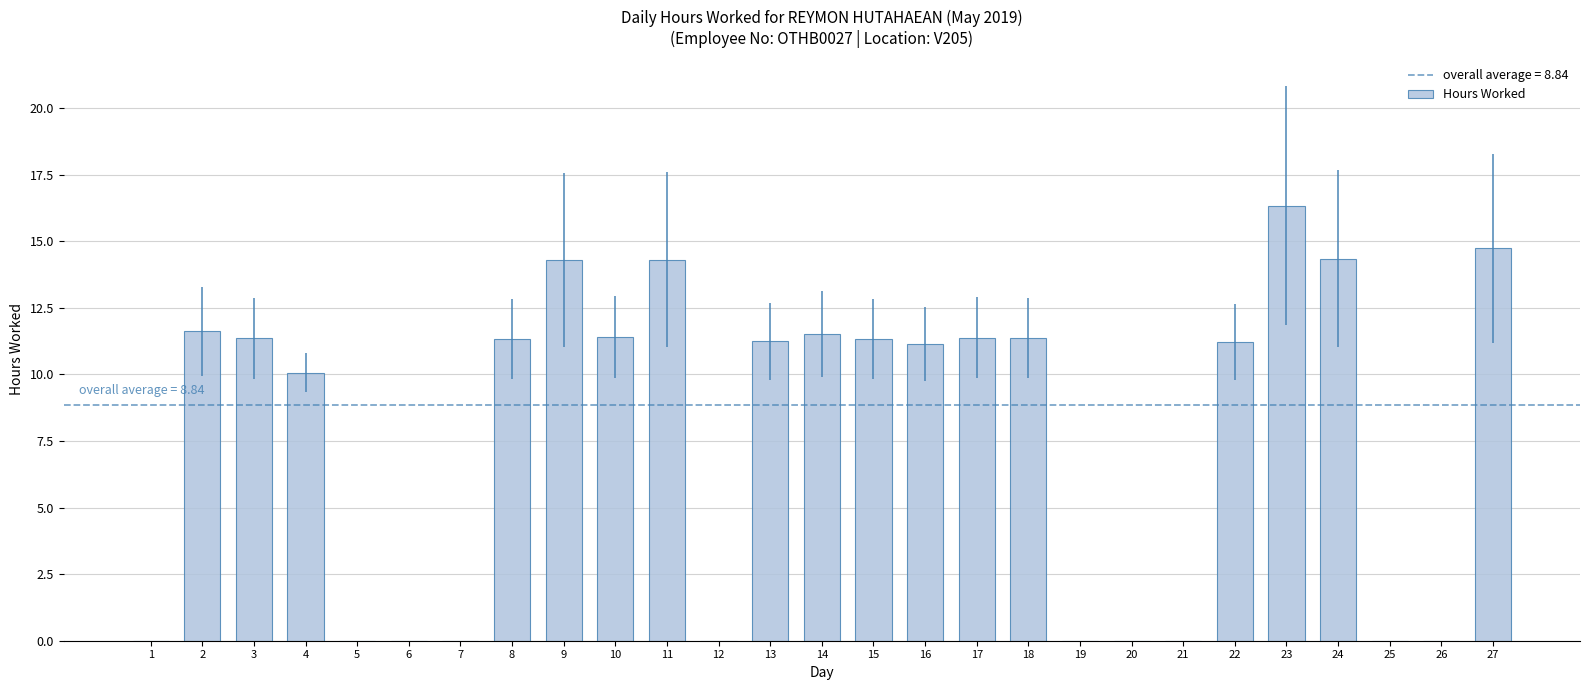

What is the sum of the values at 24 and 2?

26.0